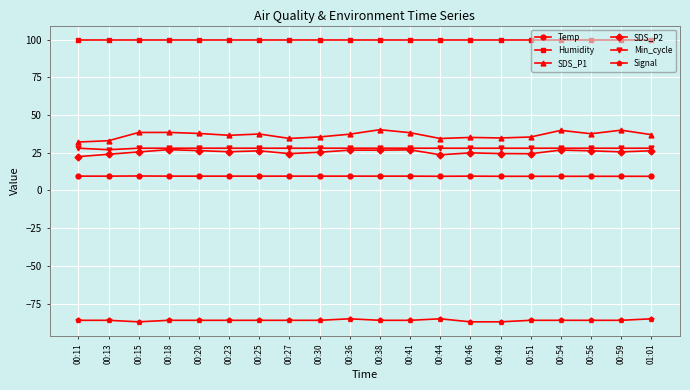

What is the maximum value for SDS_P2?

27.1